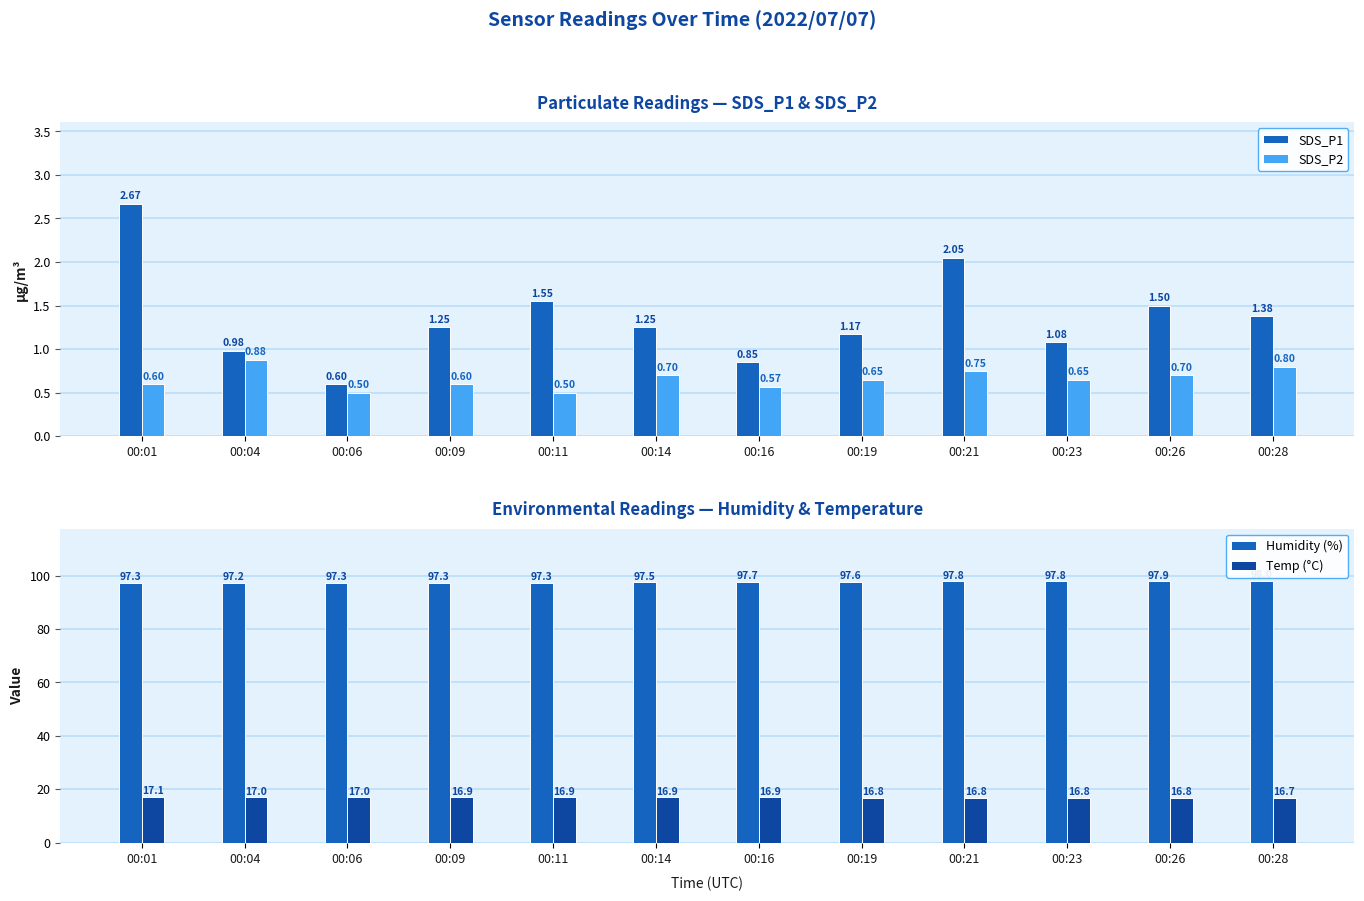

Is the value of SDS_P1 at 00:09 greater than the value of Temp (°C) at 00:21?

No